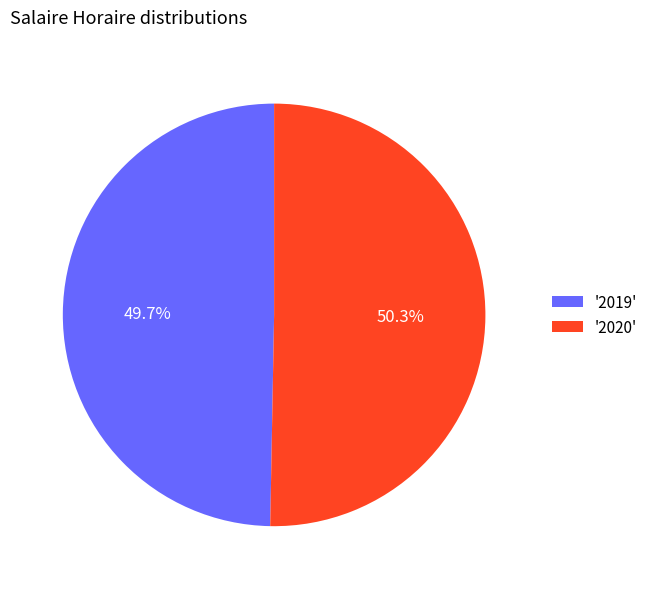

How many slices are in this pie chart?

2